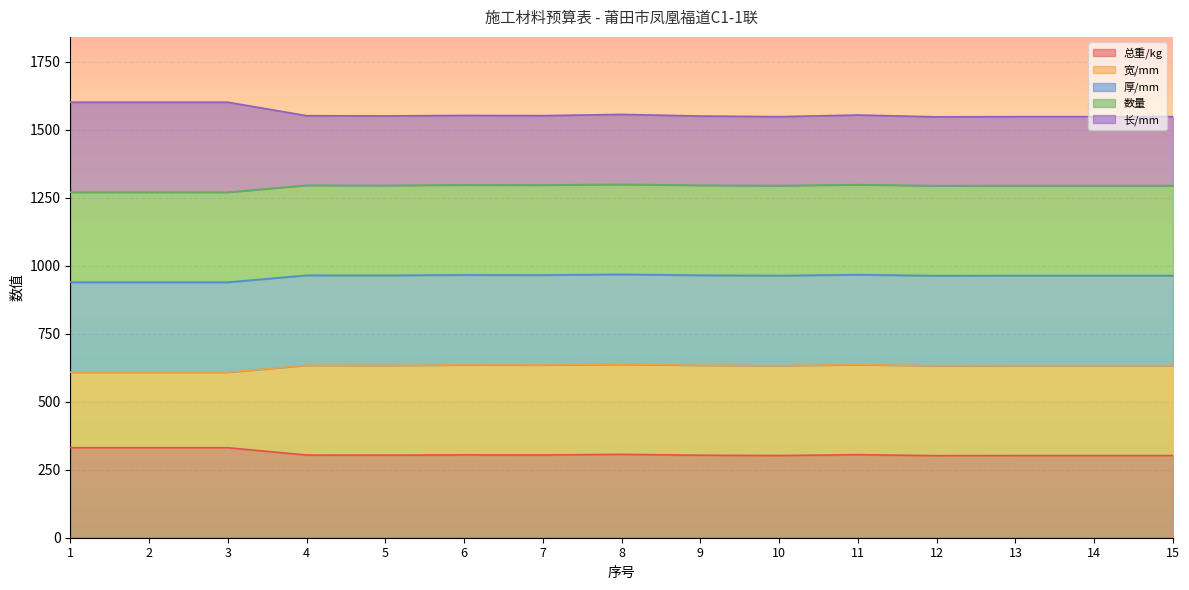

Is it true that 宽/mm equals 1043.0 at 2?

False